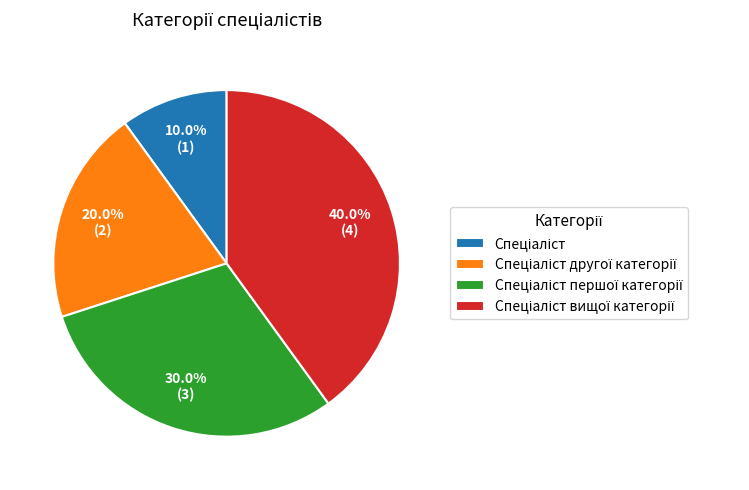

Is there any slice that represents more than half of the pie?

No